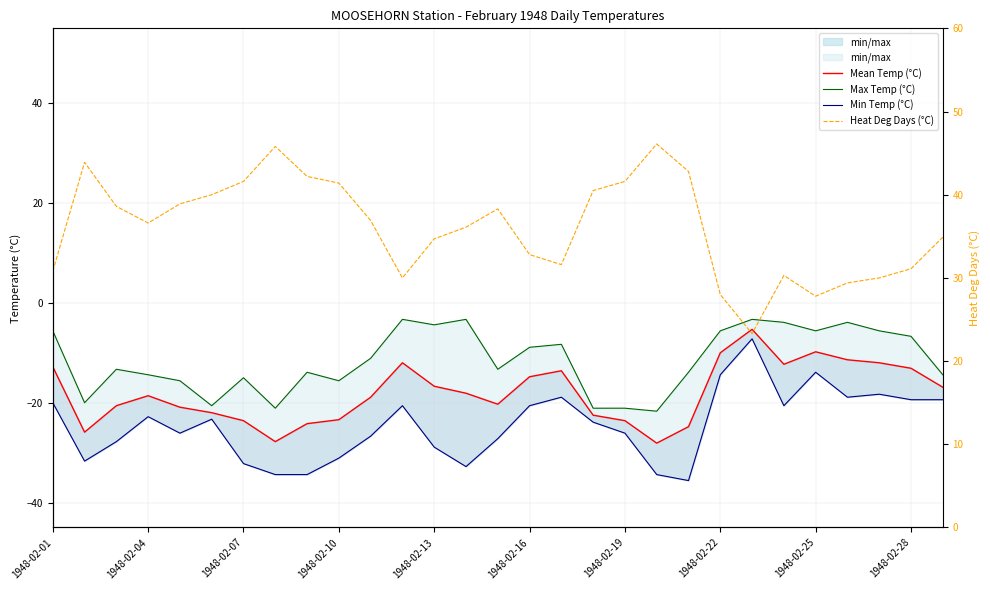

At which category is the sum across all series the highest?

22